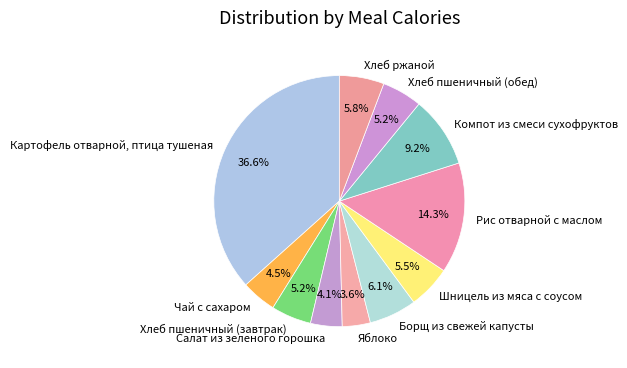

What percentage is the Хлеб ржаной slice, to the nearest percent?

6%